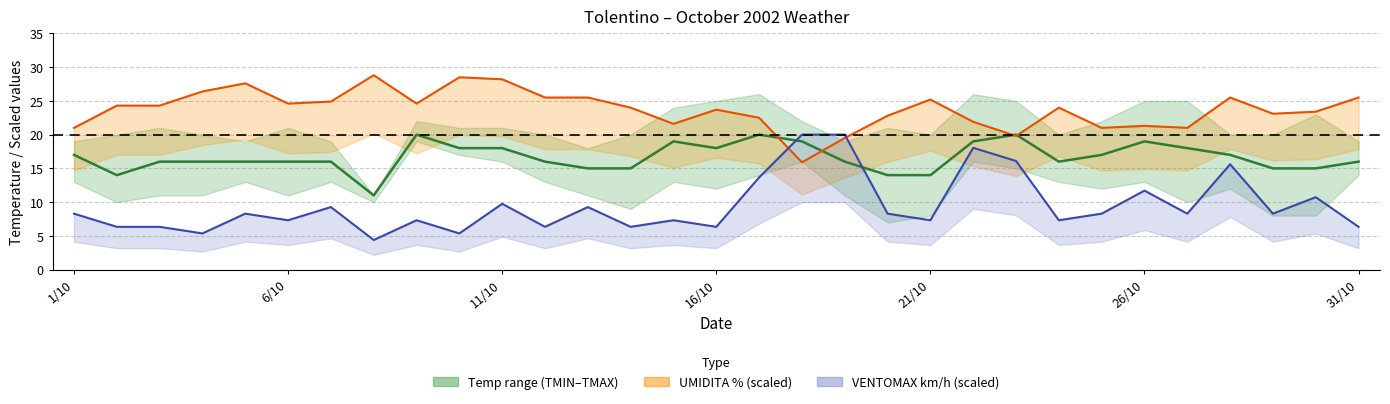

List the series in order of their peak value, highest first.

UMIDITA % line (scaled), TMEDIA °C, VENTOMAX line (scaled)